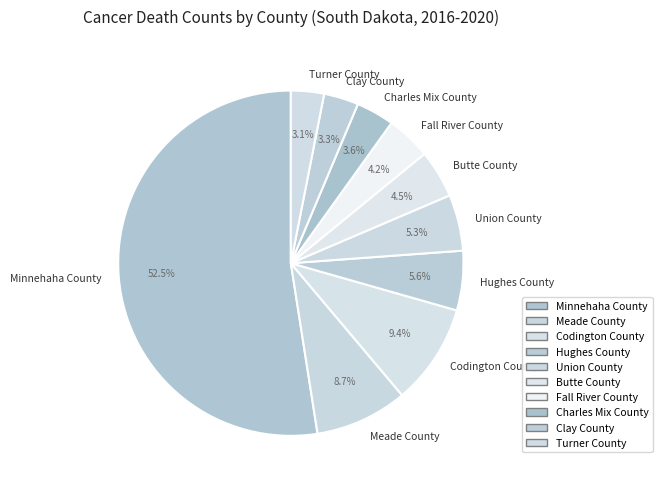

Count the number of slices in the pie.

10